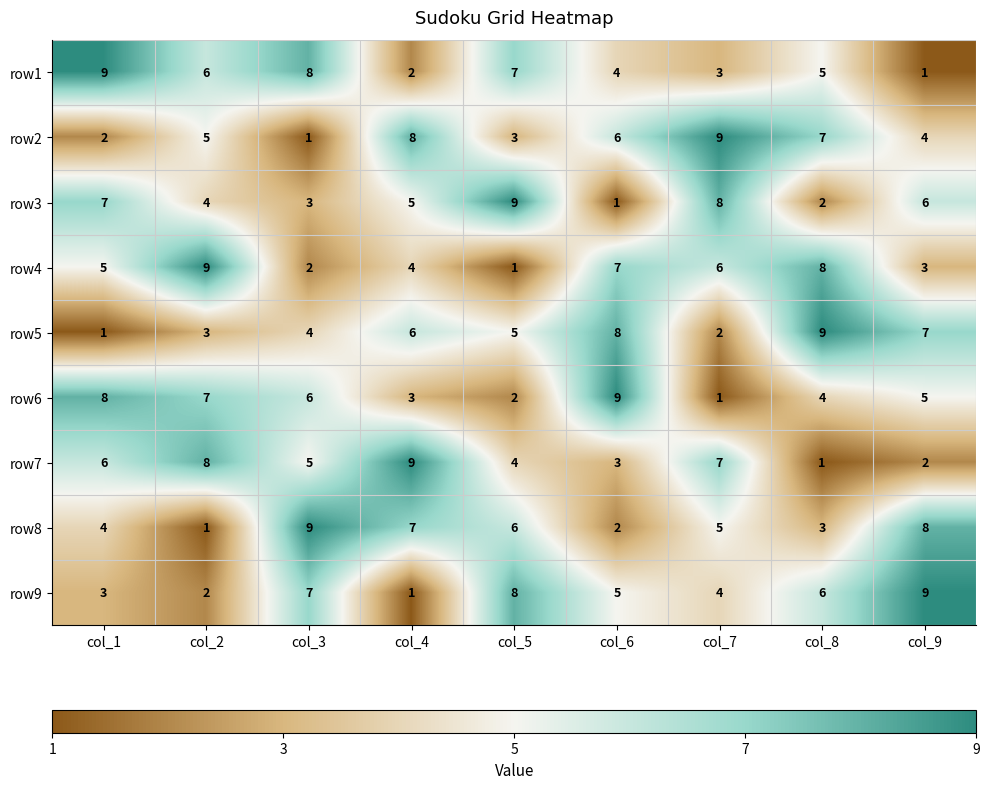

The value of row1 at col_6 is 4. True or false?

True